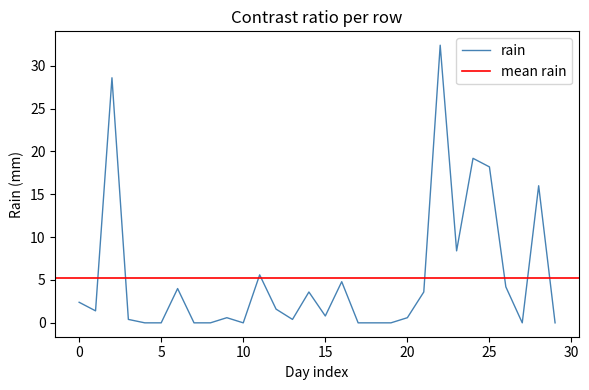

Is it true that the value at 15 is 0.5?

False